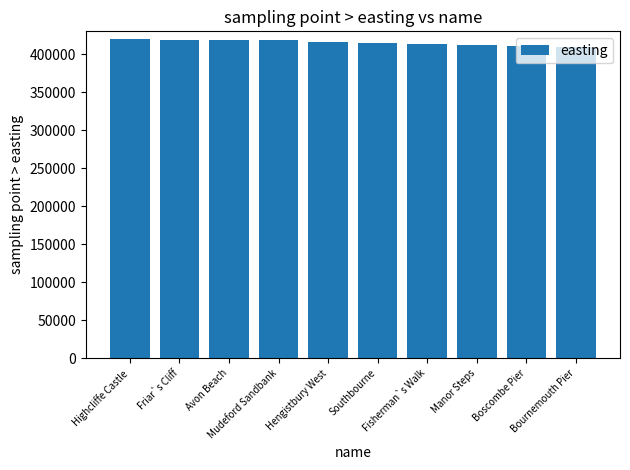

What is the greatest value displayed?

420248